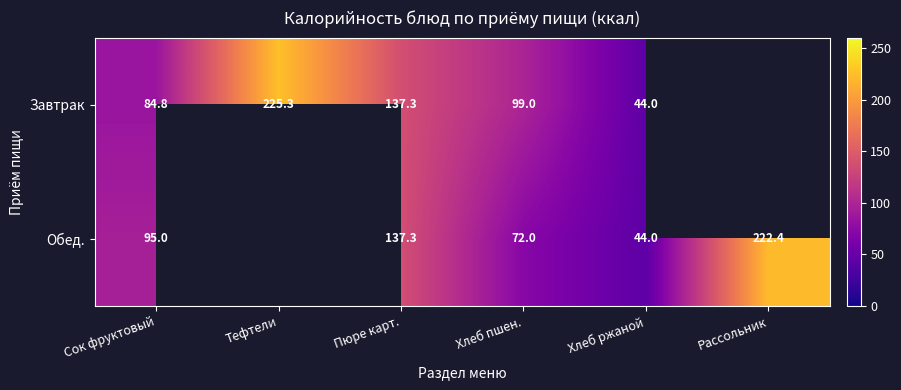

Rank the series at Хлеб пшен. from highest to lowest value.

Завтрак, Обед.